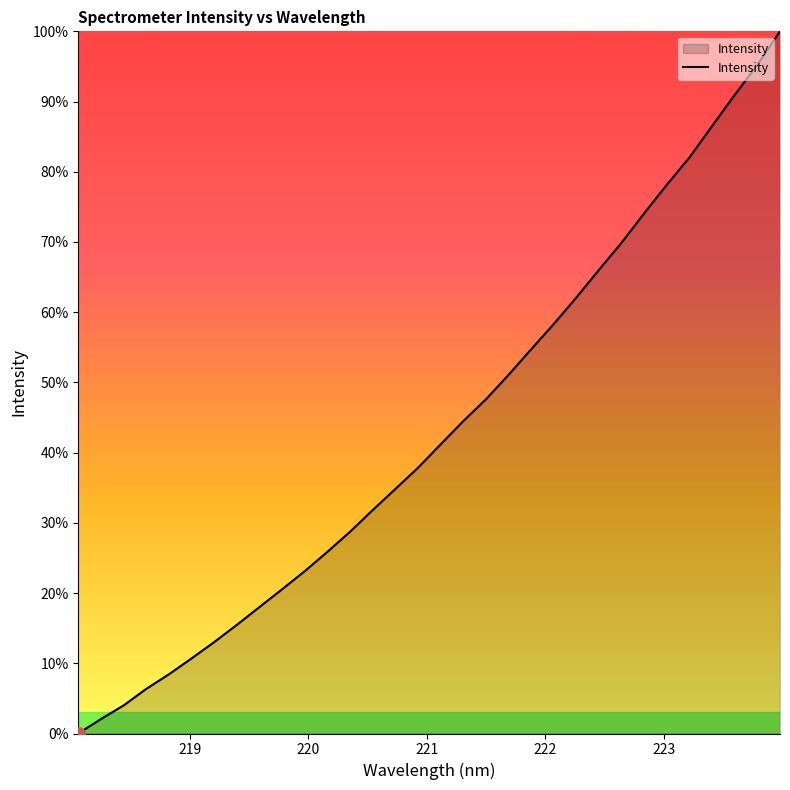

What is the maximum value shown in the chart?

100.0